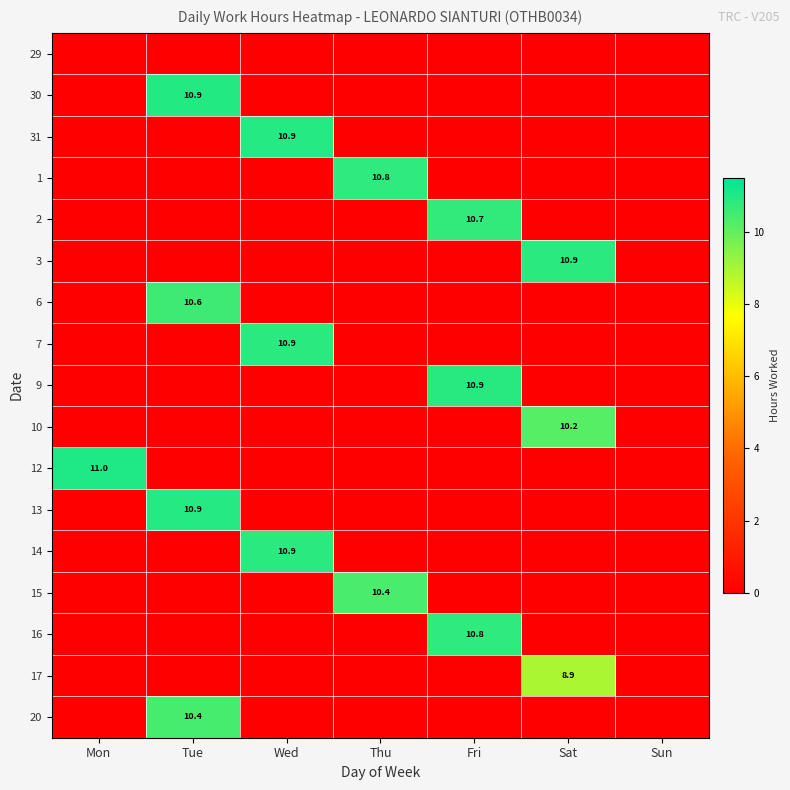

The 20 series shows -7.3 at Mon. True or false?

False